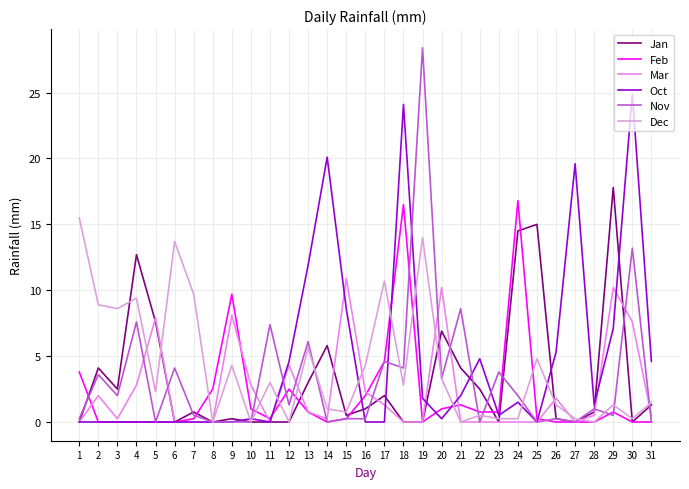

The value of Mar at 2 is 2.0. True or false?

True